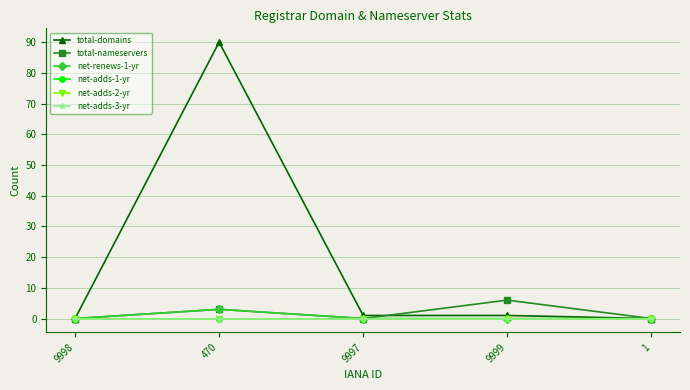

Count the number of categories in the chart.

5